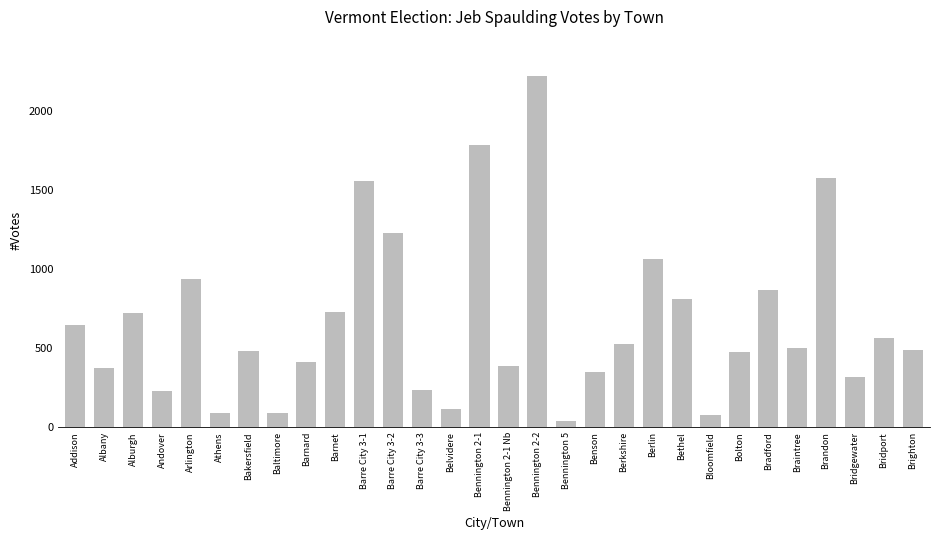

Does the chart contain any negative values?

No